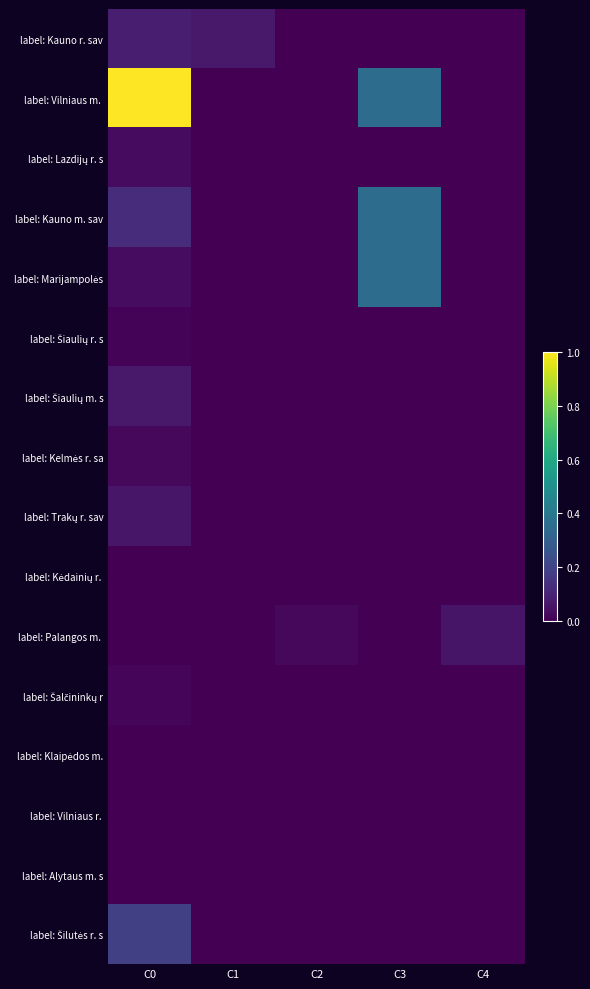

Between C0 and C1, which series saw the biggest shift?

label: Vilniaus m.